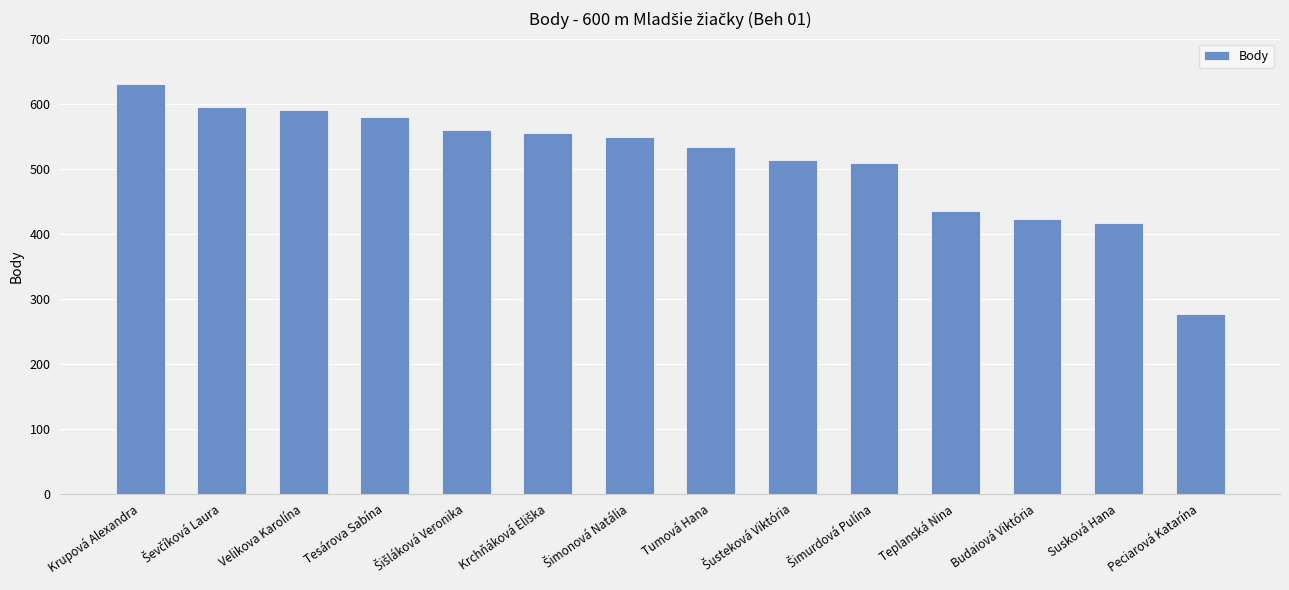

What is the value of the 11th bar from the left?

435